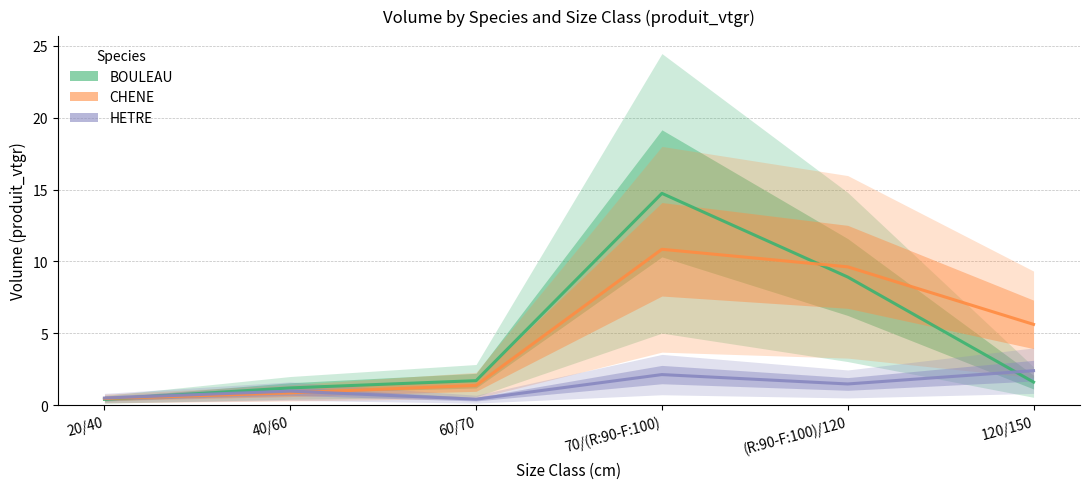

True or false: BOULEAU has a value of 0.7 at 20/40.

False